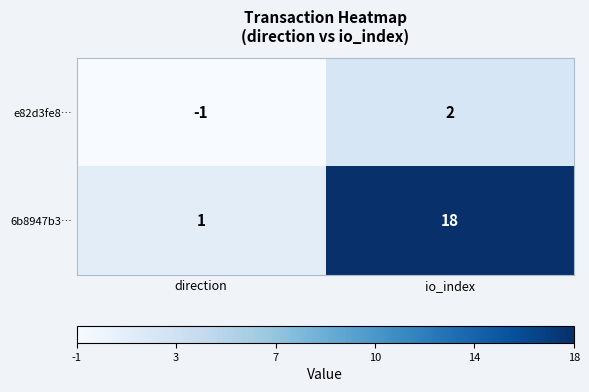

Reading left to right, transcribe all the data shown in this chart.

e82d3fe8…: -1	2
6b8947b3…: 1	18